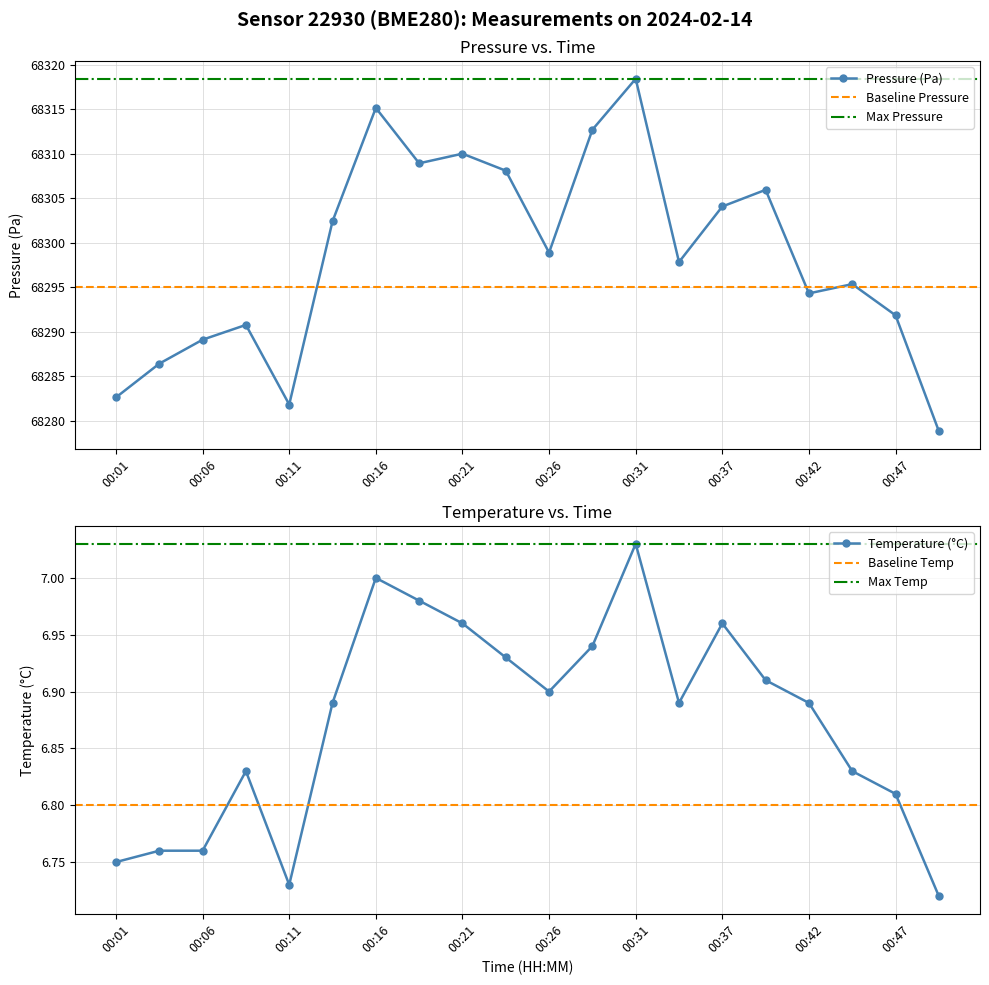

Reading left to right, what are all the values shown in this chart?

pressure: 00:01=68282.6	00:04=68286.4	00:06=68289.1	00:09=68290.8	00:11=68281.8	00:14=68302.4	00:16=68315.1	00:19=68308.9	00:21=68310.0	00:24=68308.1	00:26=68298.9	00:29=68312.7	00:31=68318.4	00:34=68297.8	00:37=68304.1	00:39=68305.9	00:42=68294.3	00:44=68295.4	00:47=68291.9	00:49=68278.8
temperature: 00:01=6.8	00:04=6.8	00:06=6.8	00:09=6.8	00:11=6.7	00:14=6.9	00:16=7.0	00:19=7.0	00:21=7.0	00:24=6.9	00:26=6.9	00:29=6.9	00:31=7.0	00:34=6.9	00:37=7.0	00:39=6.9	00:42=6.9	00:44=6.8	00:47=6.8	00:49=6.7